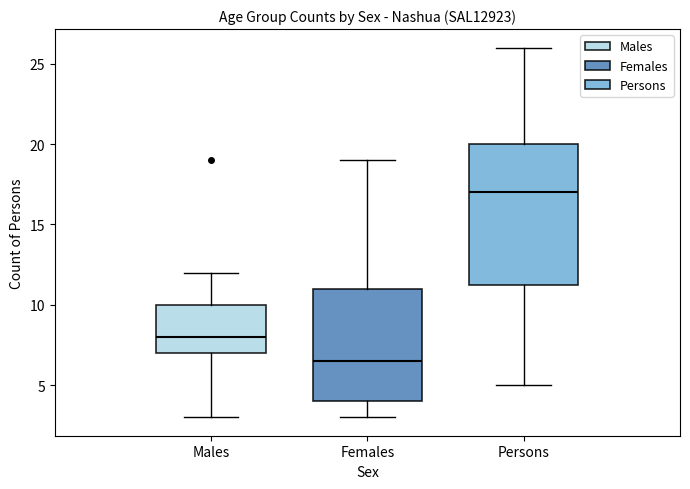

Which box's median line is the lowest?

Females